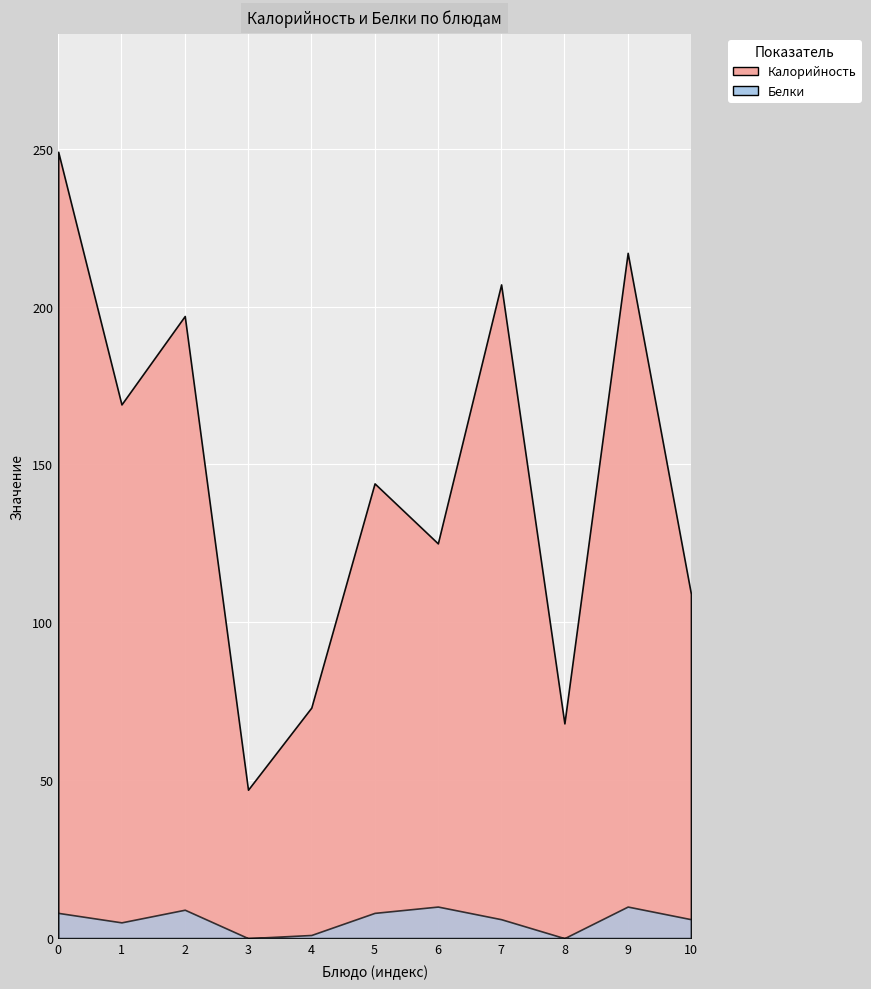

Reading left to right, extract all data points from this chart.

Калорийность: Макароны с сыром=249	Какао на молоке=169	Хлеб пшеничный с маслом=197	Яблоко=47	Салат из свеклы=73	Суп рыбный из консервов=144	Котлета мясная=125	Перловка рассыпчатая=207	Компот из свежезамороженных фруктов=68	Хлеб пшеничный=217	Хлеб ржаной=109
Белки: Макароны с сыром=8	Какао на молоке=5	Хлеб пшеничный с маслом=9	Яблоко=0	Салат из свеклы=1	Суп рыбный из консервов=8	Котлета мясная=10	Перловка рассыпчатая=6	Компот из свежезамороженных фруктов=0	Хлеб пшеничный=10	Хлеб ржаной=6